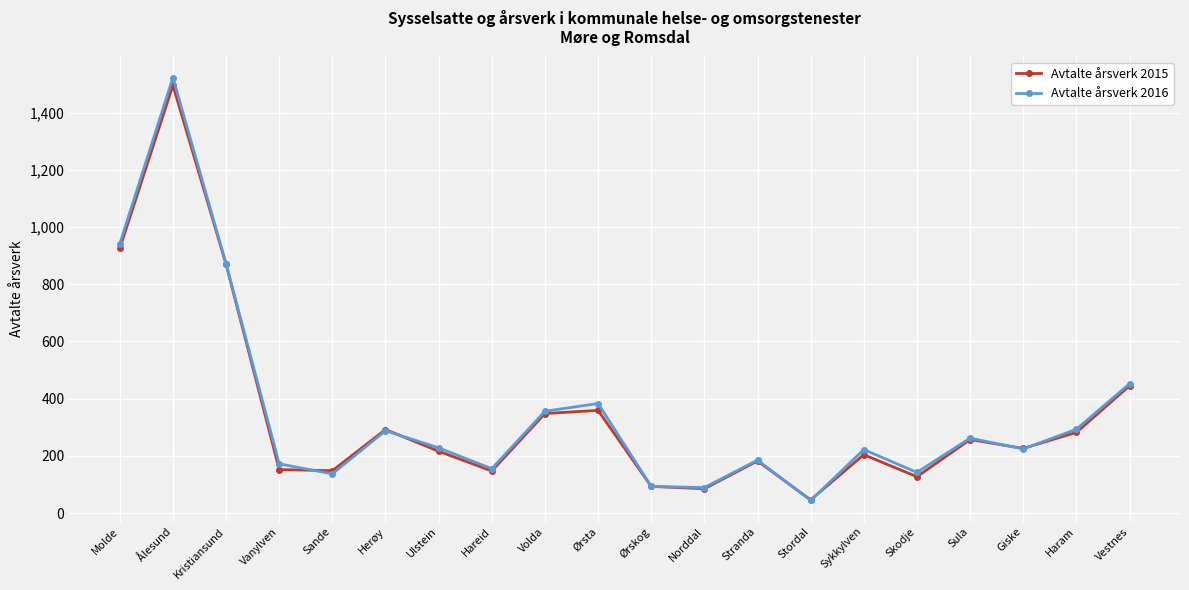

What is the minimum value shown in the chart?

44